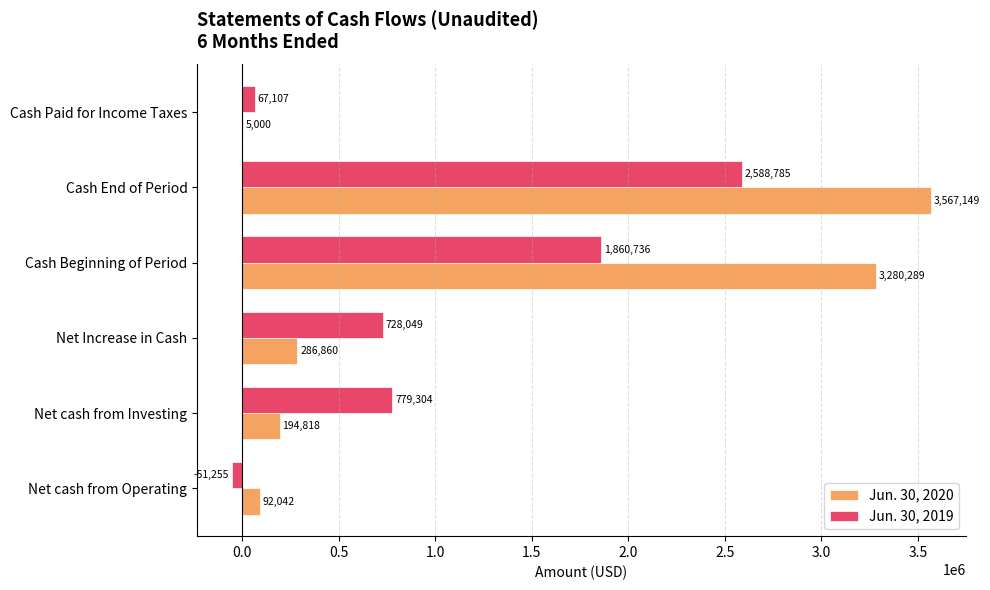

Which series has the largest total across all categories?

Jun. 30, 2020